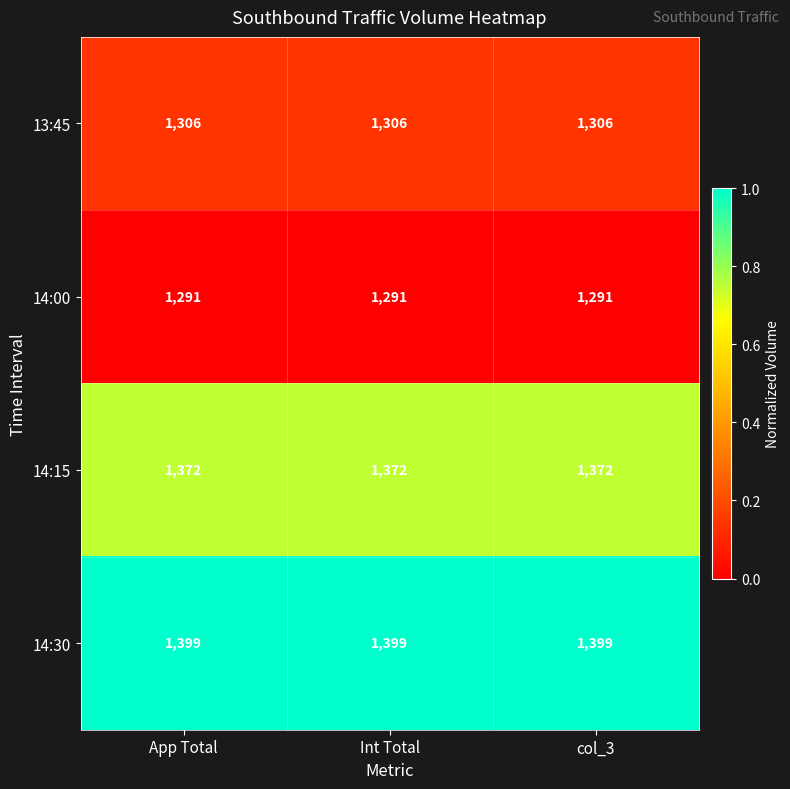

Which series has the largest total across all categories?

14:30